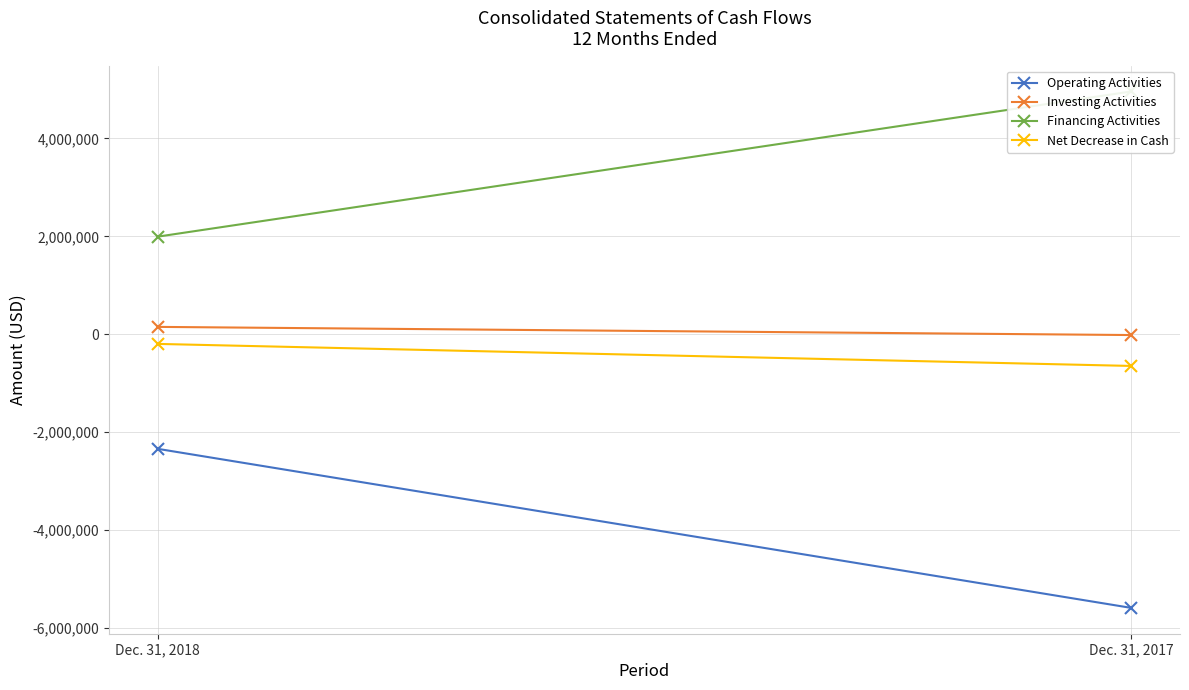

The Financing Activities series shows 859189 at Dec. 31, 2018. True or false?

False